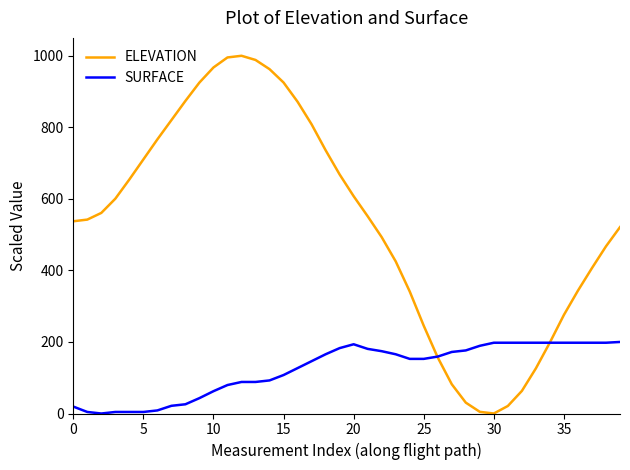

Which series has the largest total across all categories?

ELEVATION